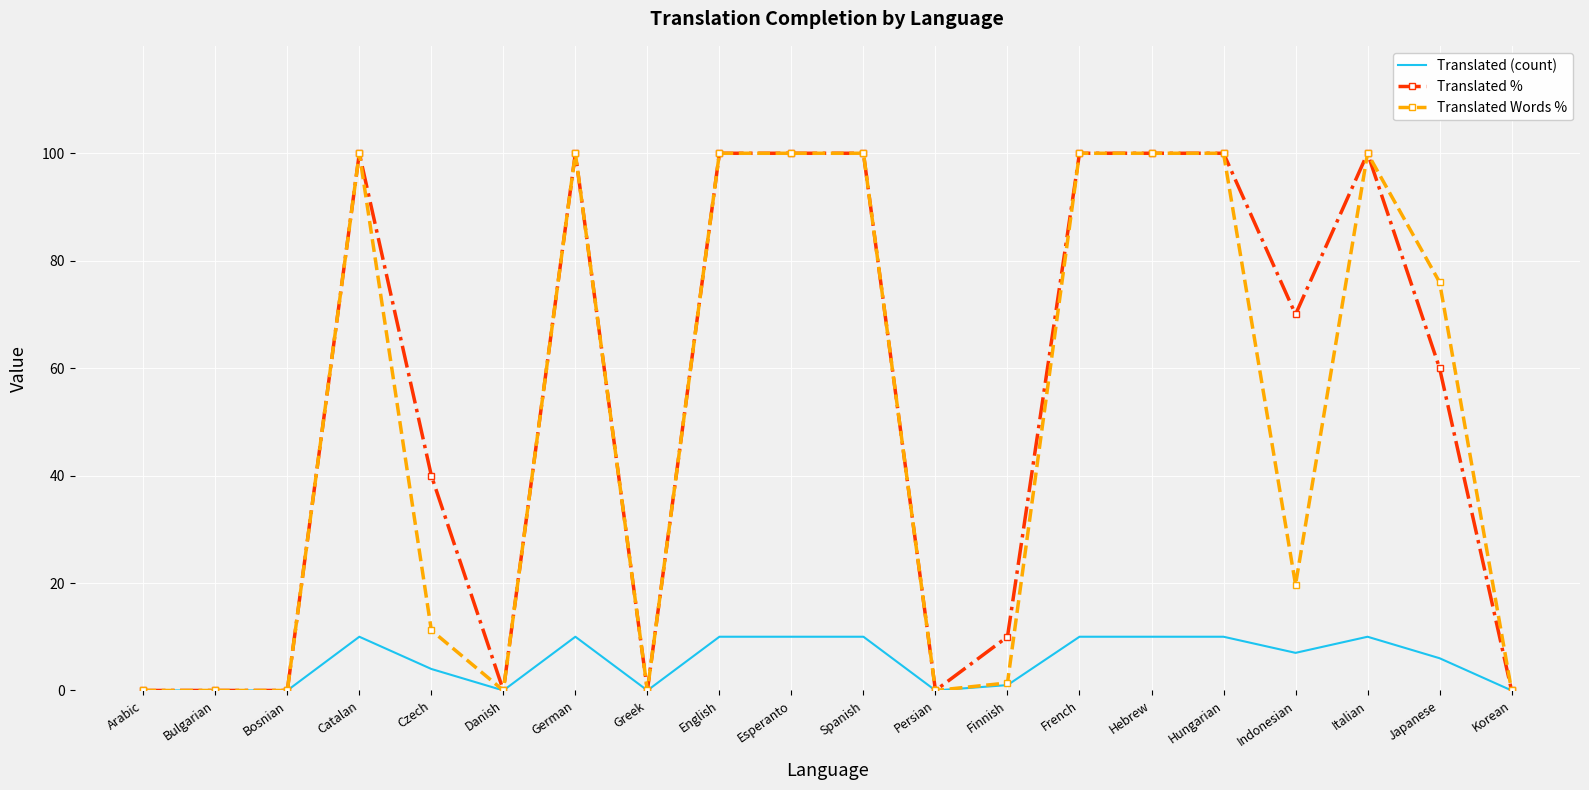

What is the total value across all series at Spanish?

210.0